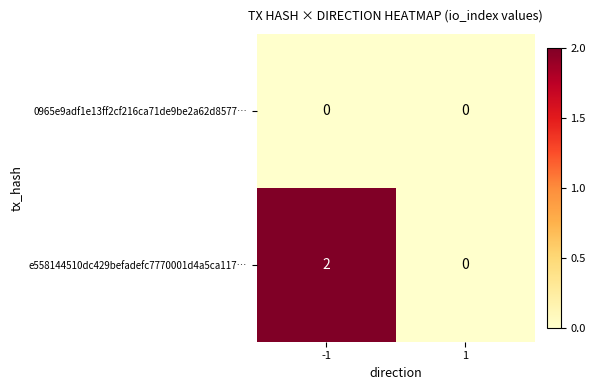

Reading left to right, list all the values displayed in this chart.

0965e9adf1e13ff2cf216ca71de9be2a62d8577…: -1=0	1=0
e558144510dc429befadefc7770001d4a5ca117…: -1=2	1=0